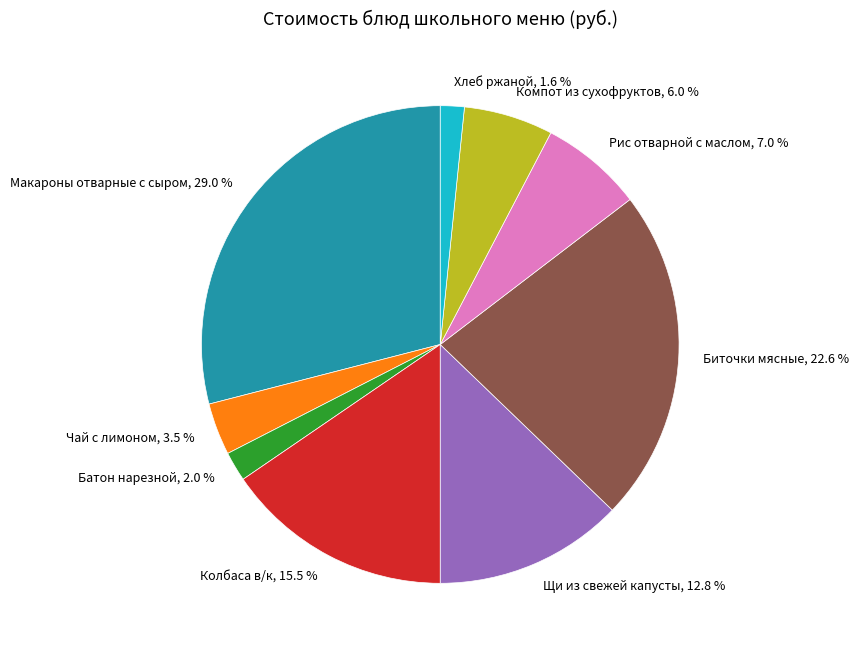

Does any single category account for the majority?

No